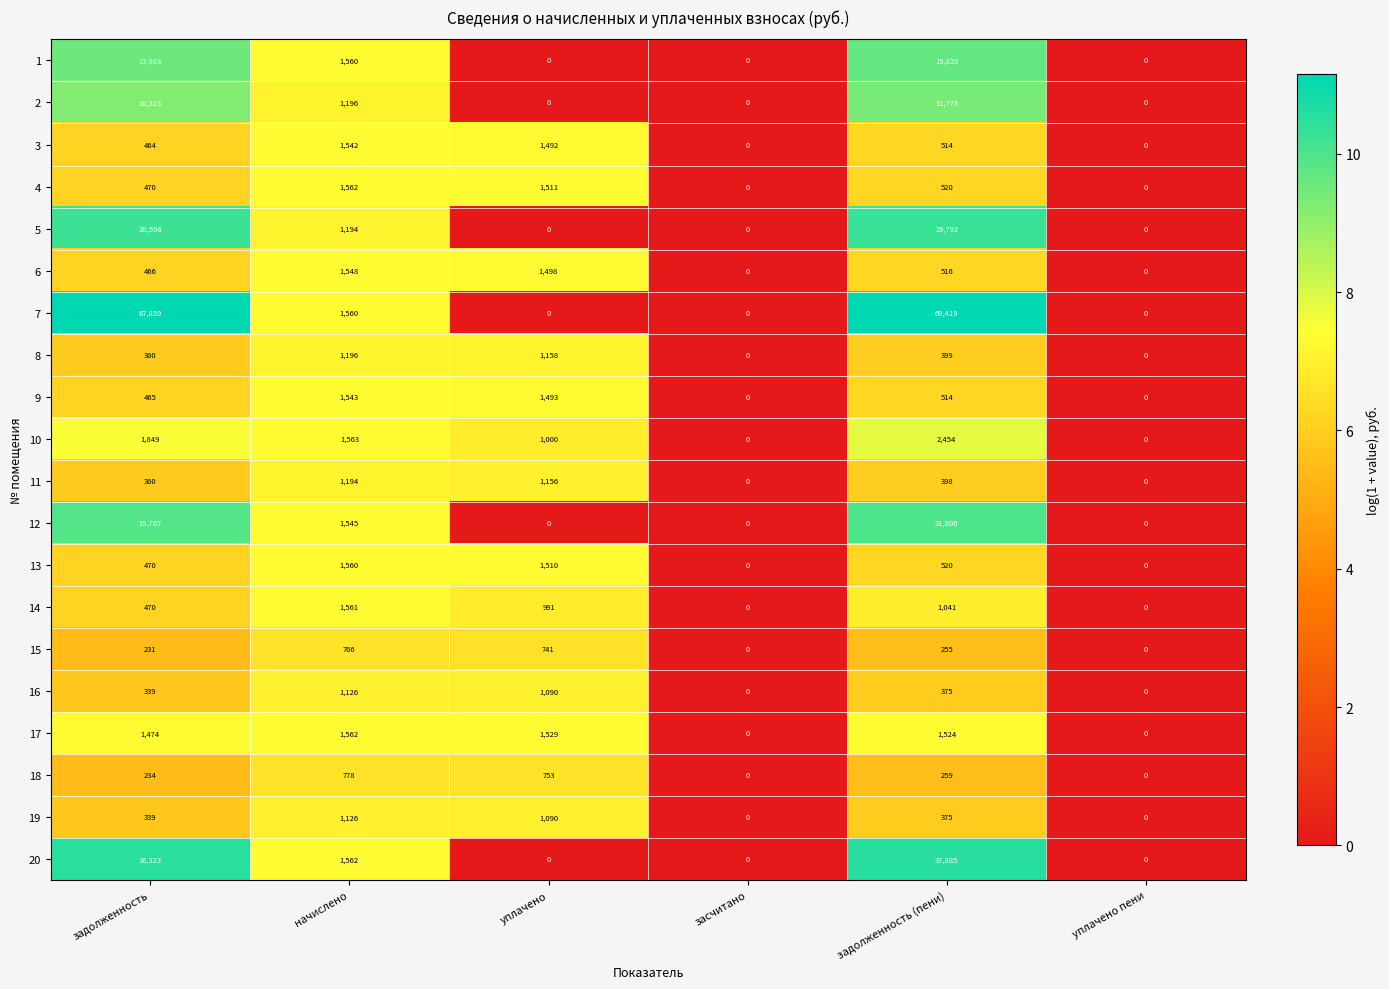

At which category does the chart reach its peak across all series?

задолженность (пени)